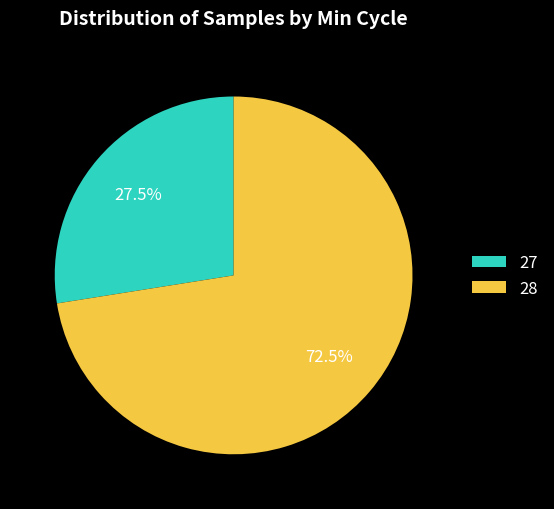

Is there a majority slice in this chart?

Yes